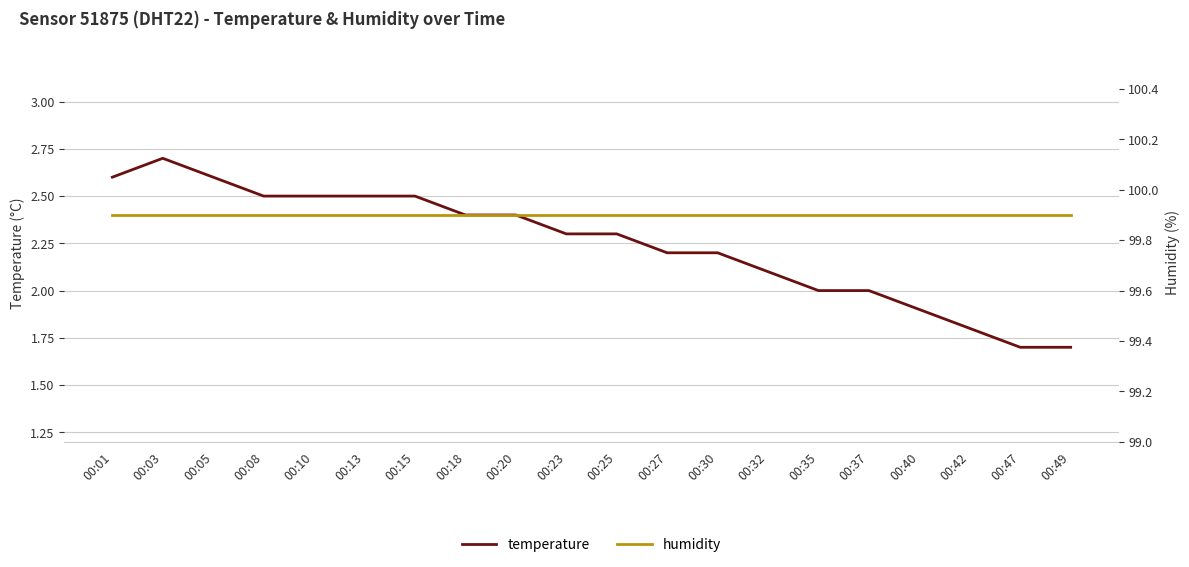

Reading left to right, transcribe all the data shown in this chart.

temperature: 2.6	2.7	2.6	2.5	2.5	2.5	2.5	2.4	2.4	2.3	2.3	2.2	2.2	2.1	2.0	2.0	1.9	1.8	1.7	1.7
humidity: 99.9	99.9	99.9	99.9	99.9	99.9	99.9	99.9	99.9	99.9	99.9	99.9	99.9	99.9	99.9	99.9	99.9	99.9	99.9	99.9